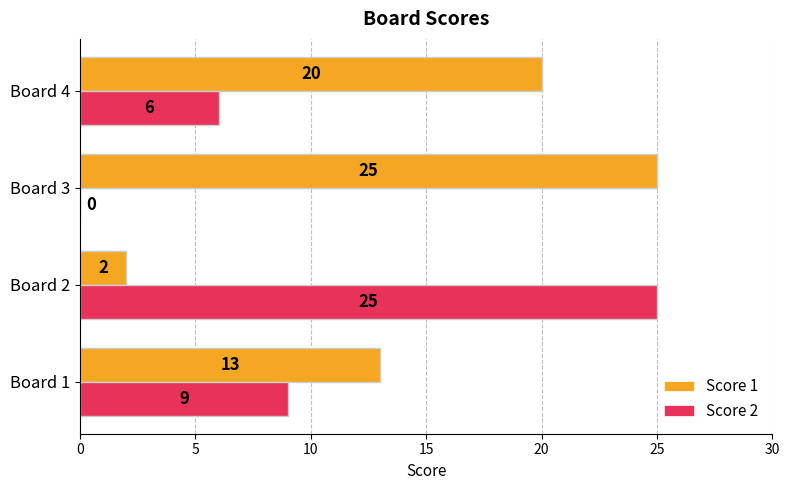

What are all the series names shown in the legend?

Score 1, Score 2